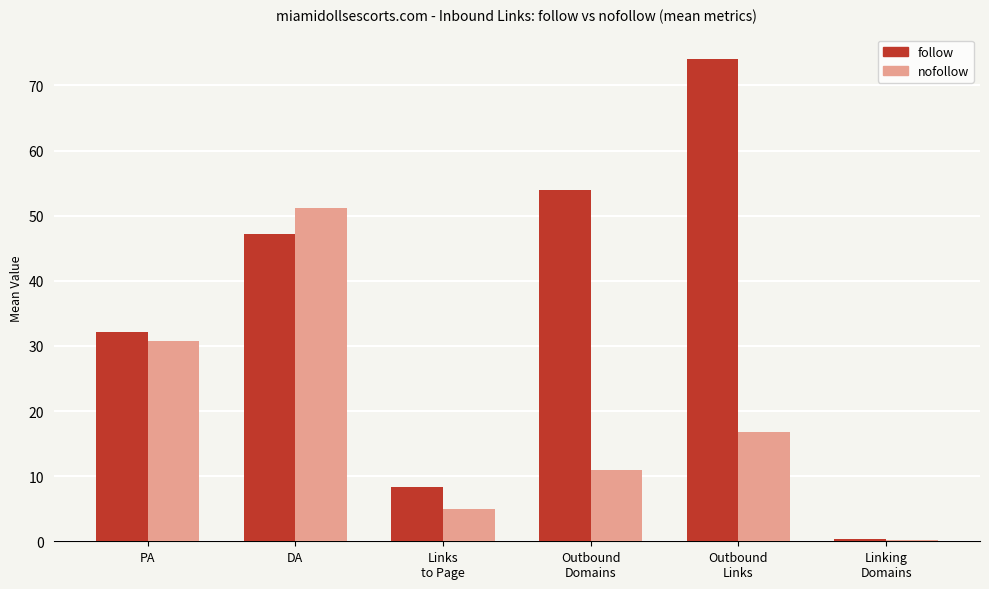

What is the average value of the follow series?

36.0